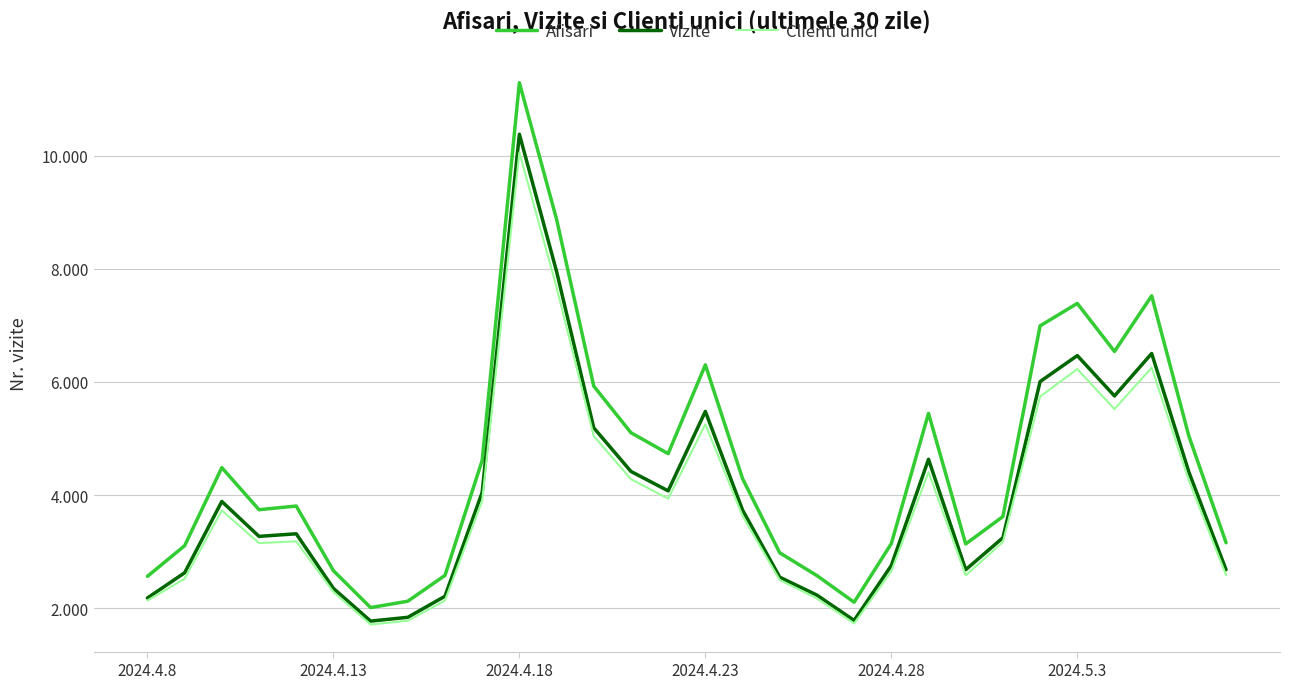

Which series has the largest total across all categories?

Afisari